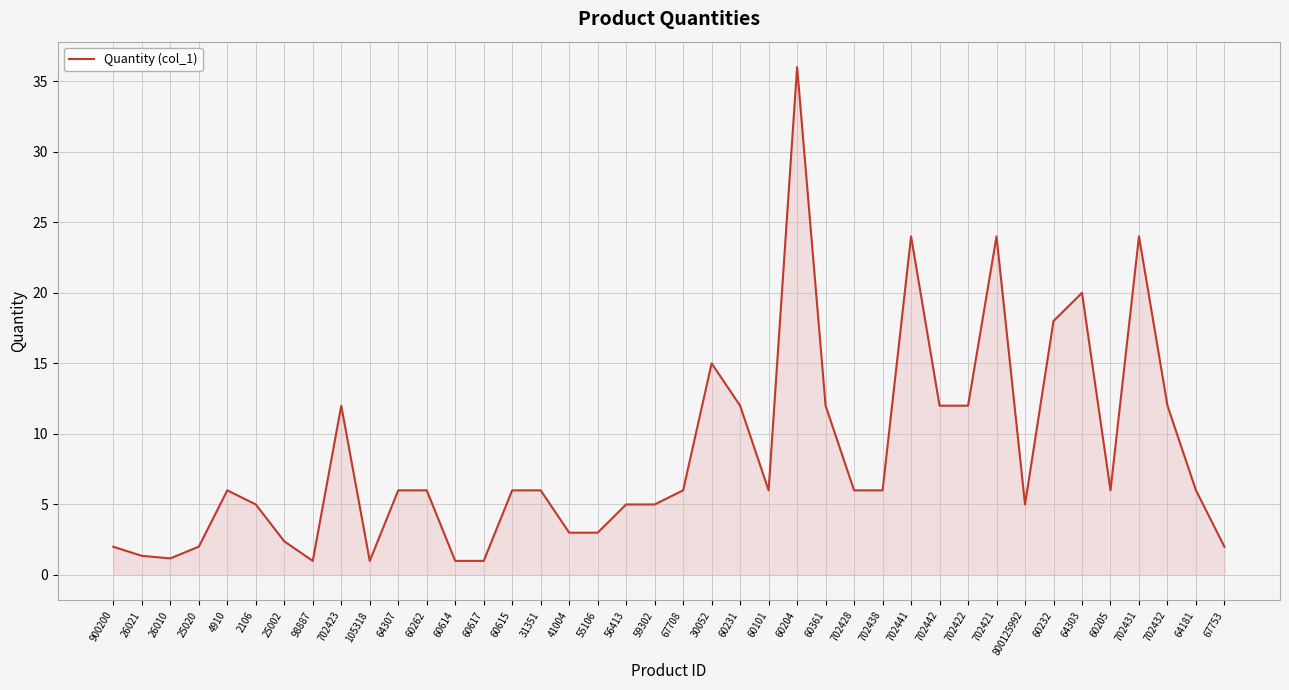

What position from the left is 25020?

4